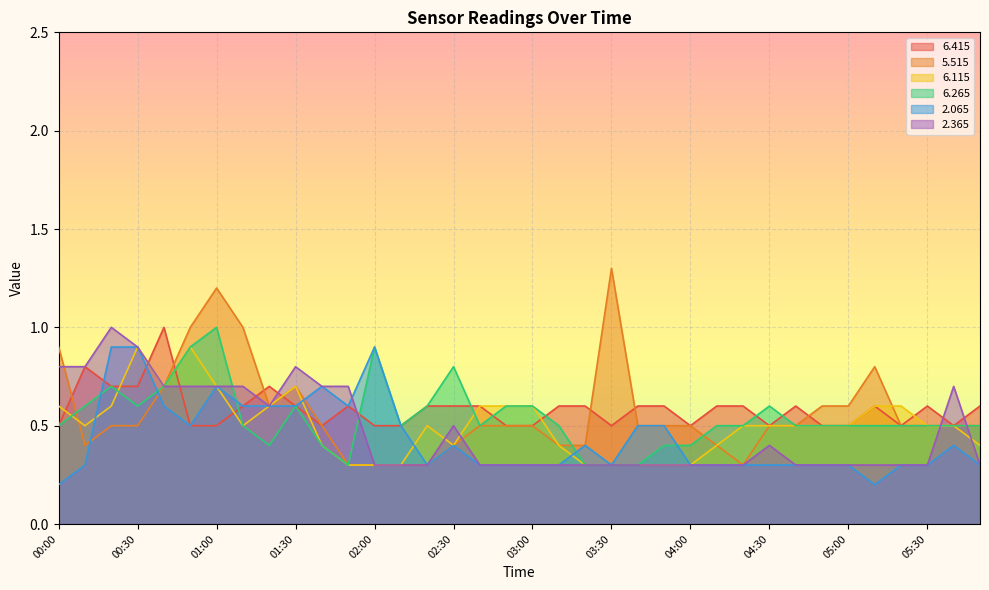

What is the label of the 17th point from the right?

03:10